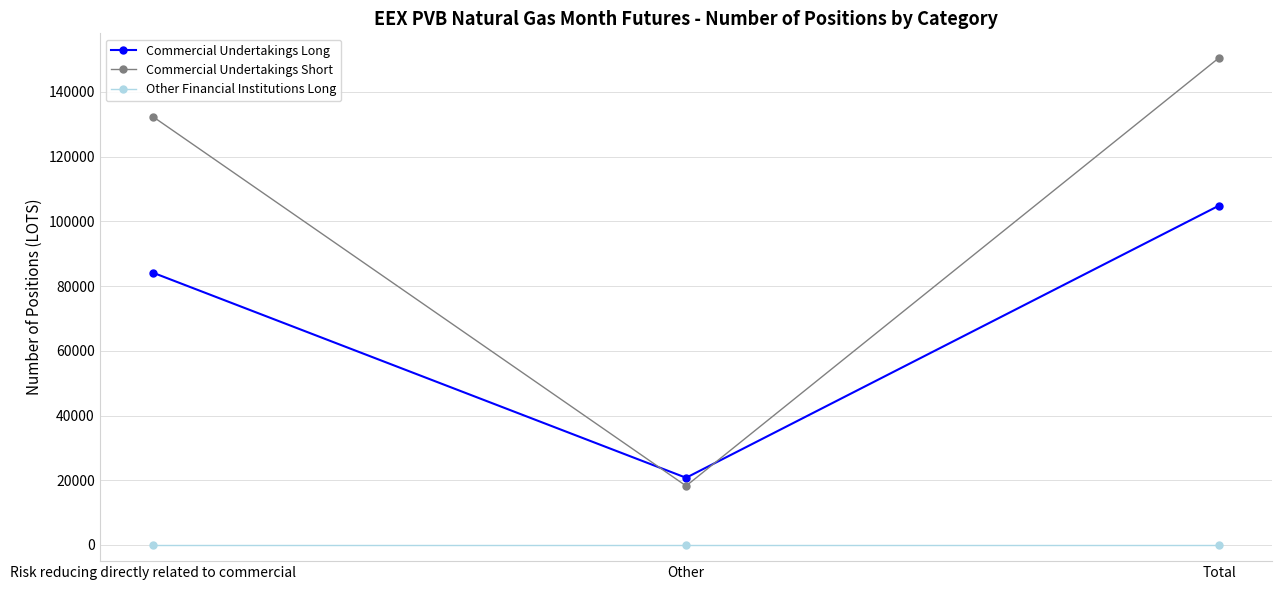

What is the total value across all series at Total?

255440